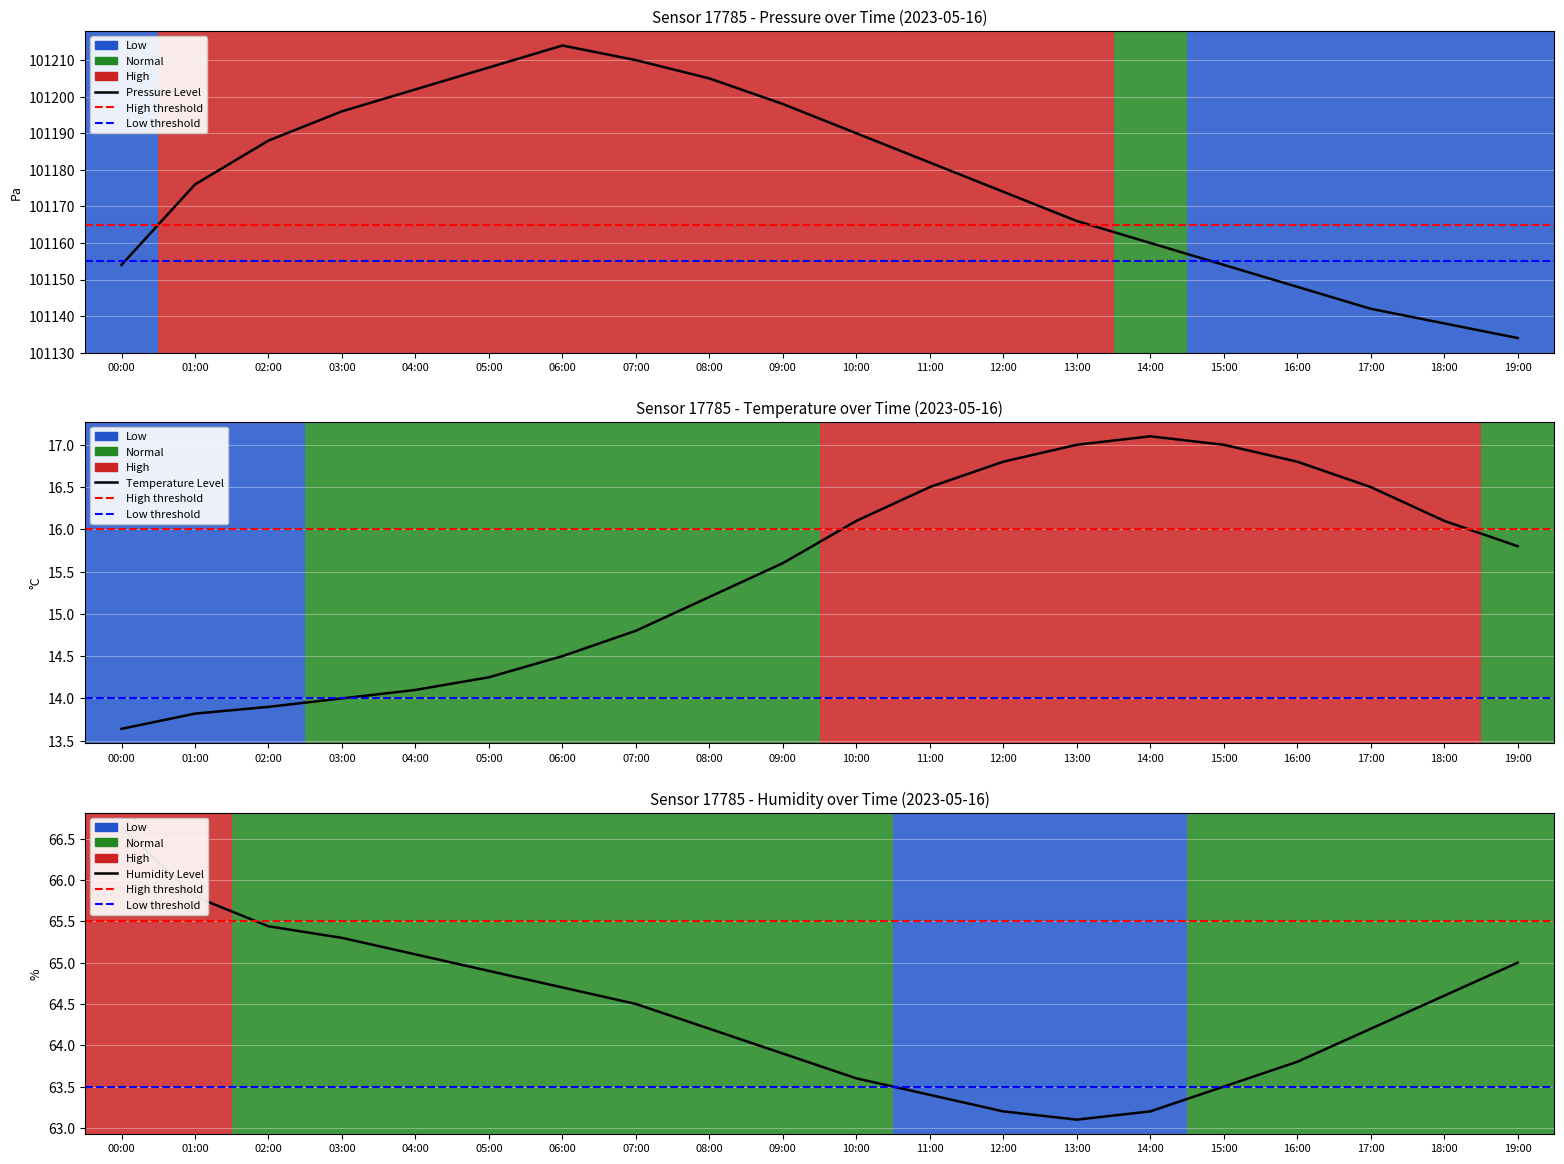

What is the label of the 20th point from the right?

00:00